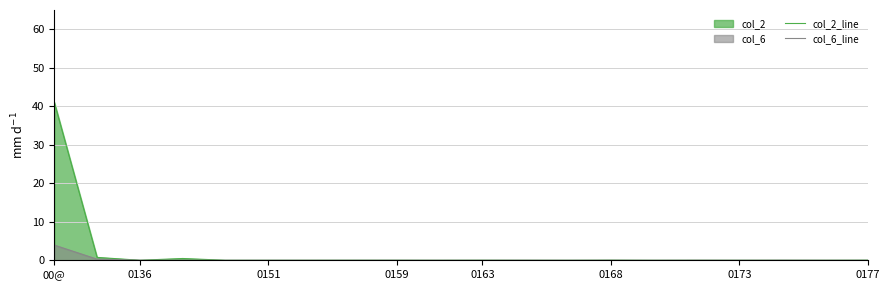

At 15, list the series in order from smallest to largest.

col_2_line, col_6_line